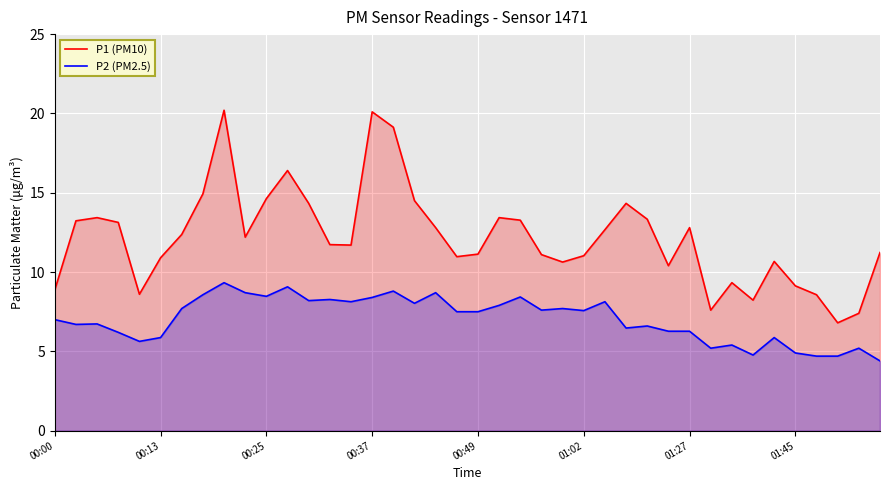

True or false: P2 (PM2.5) and P1 (PM10) cross at least once.

False